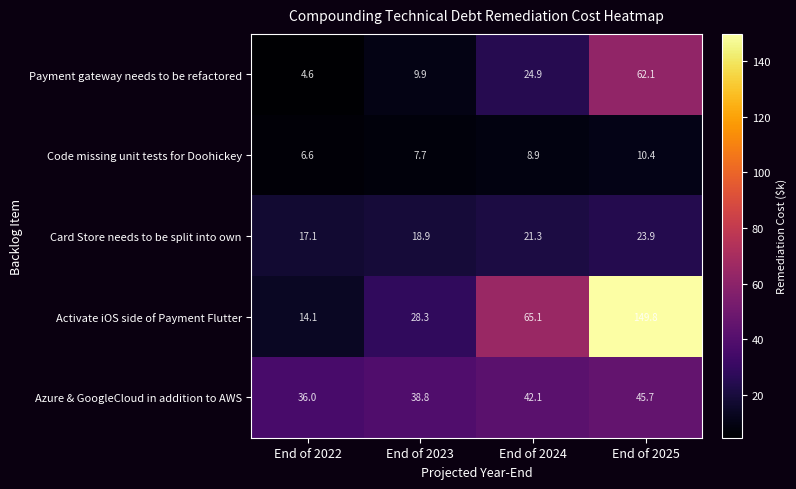

Between End of 2022 and End of 2025, which series saw the biggest shift?

Activate iOS side of Payment Flutter